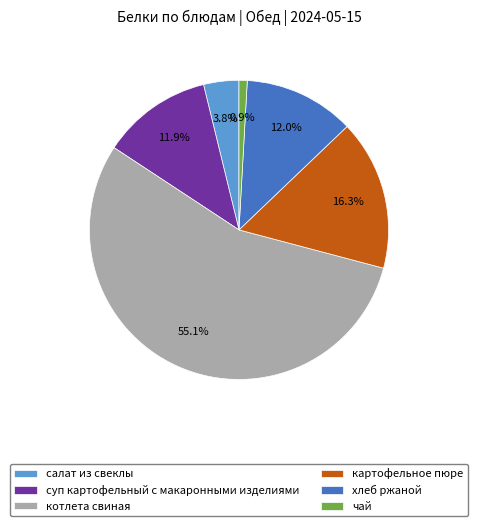

To the nearest percent, what percentage of the pie is картофельное пюре?

16%